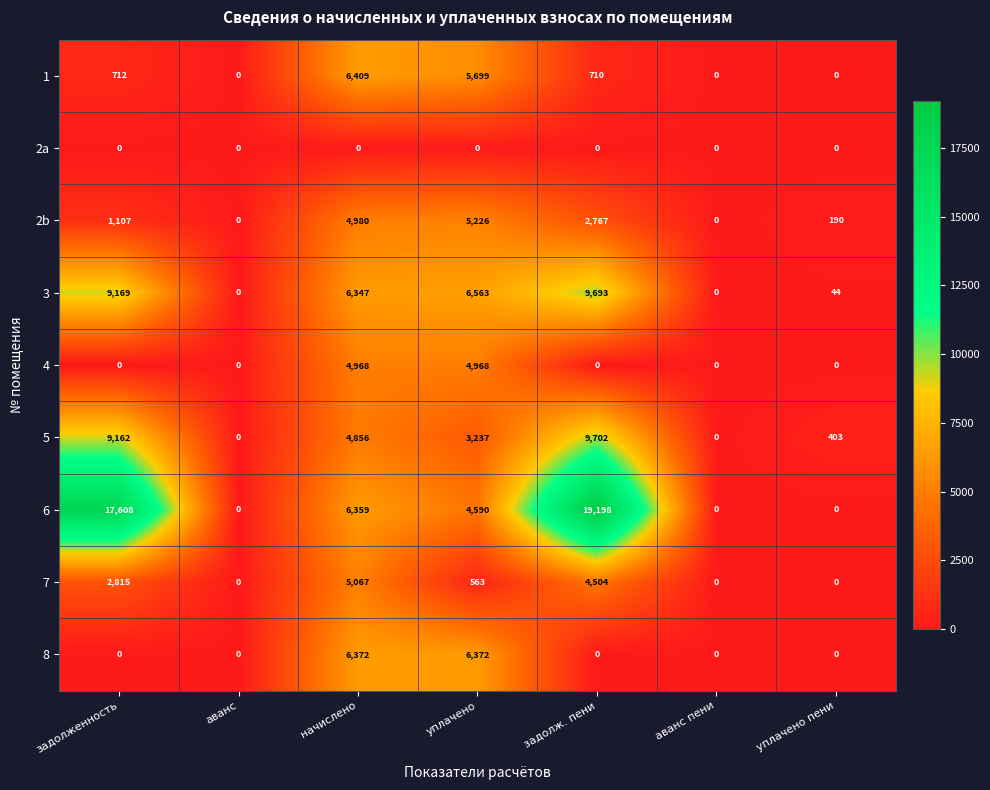

What is the difference between the maximum and second lowest values in the 2b series?

5226